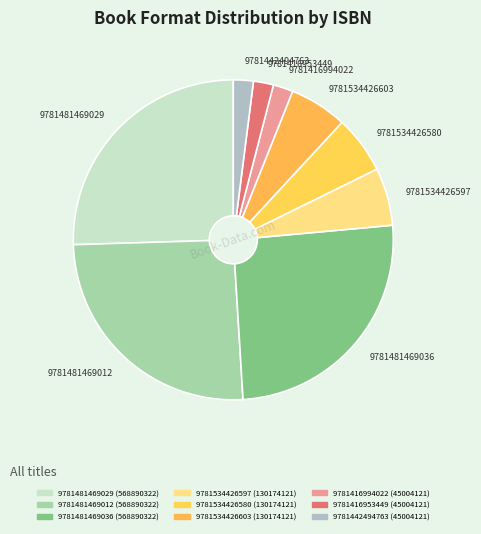

Approximately how many times larger is the value at 9781481469036 compared to 9781481469012?

1.0